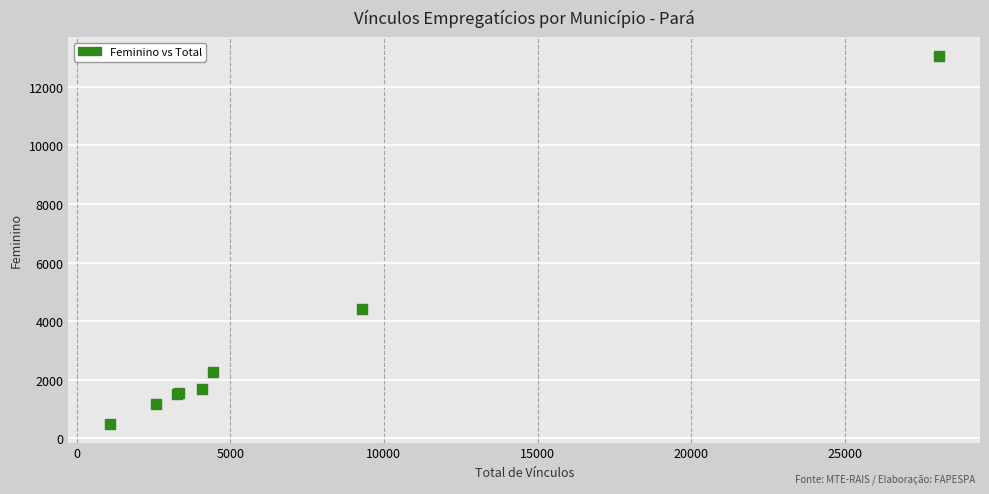

What Y value in the scatter plot is closest to 6775?

4415